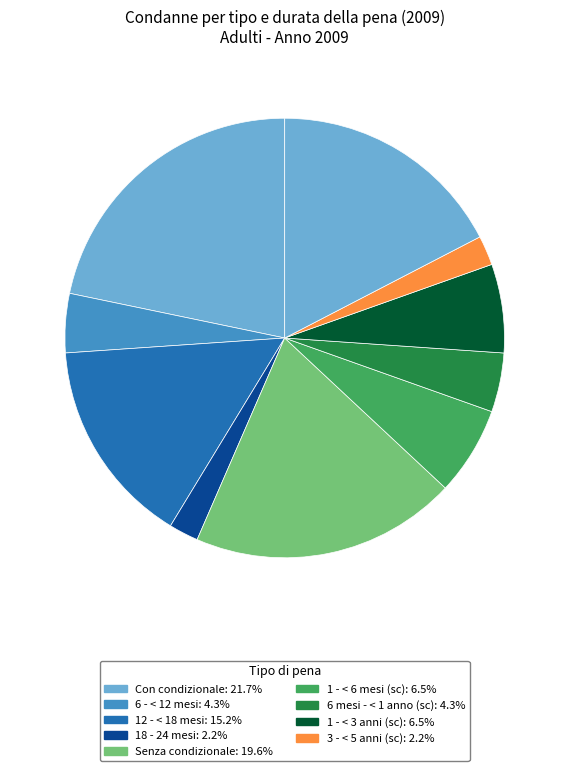

How many segments does this pie chart have?

10